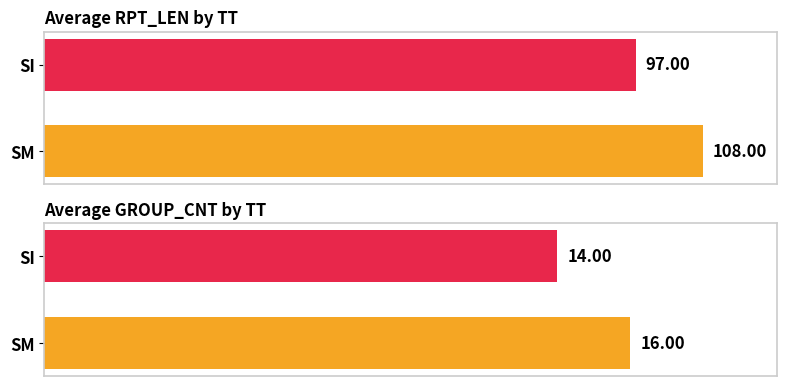

Rank the series at SM from highest to lowest value.

Average RPT_LEN, Average GROUP_CNT